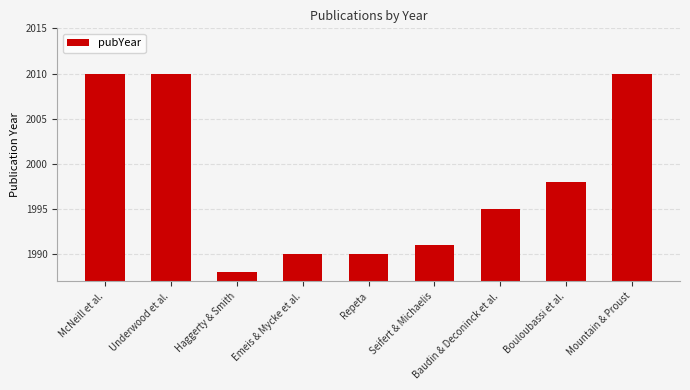

List the labels in order of value, largest first.

McNeill et al., Underwood et al., Mountain & Proust, Bouloubassi et al., Baudin & Deconinck et al., Seifert & Michaelis, Emeis & Mycke et al., Repeta, Haggerty & Smith